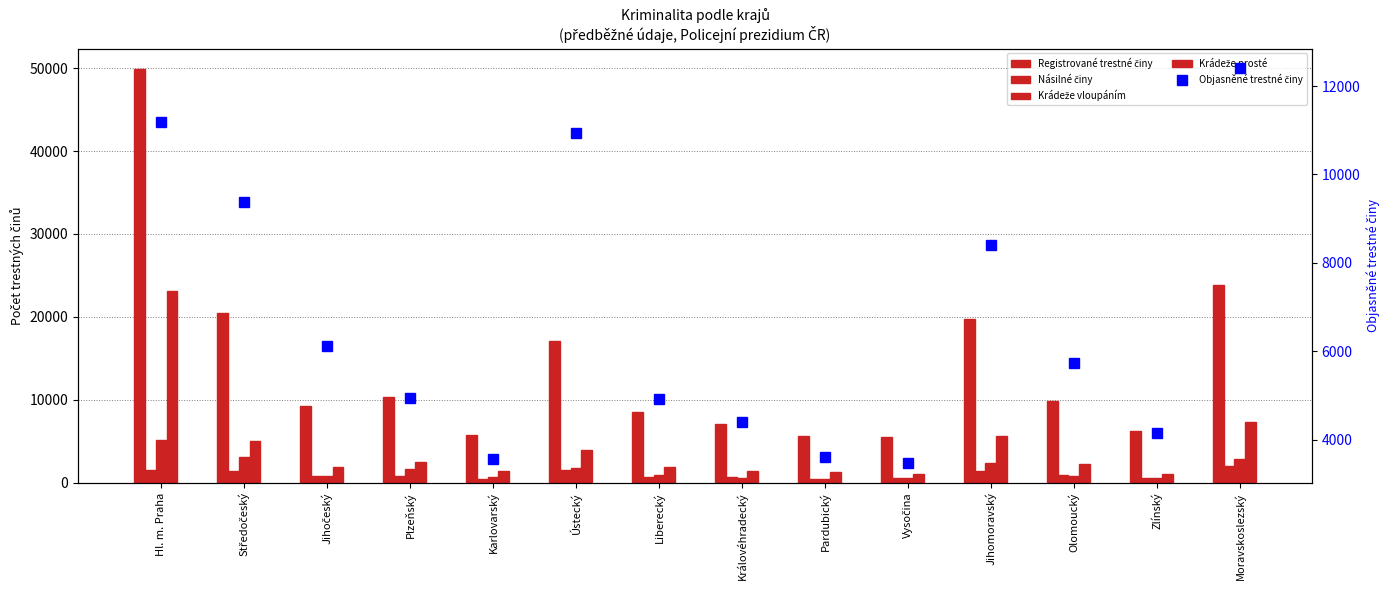

What is the spread (max minus min) of values at Liberecký?

7850